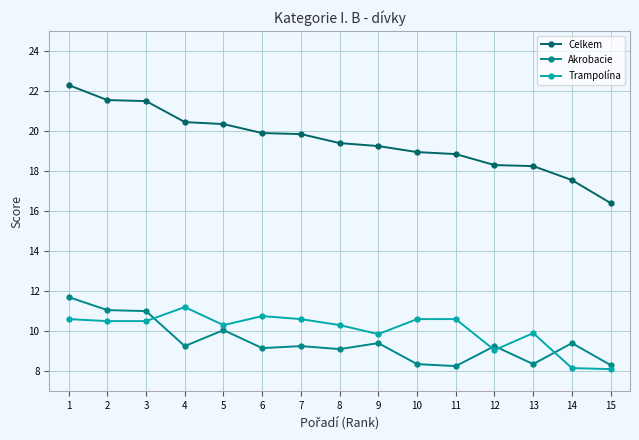

What is the sum of the Trampolína values at 8 and 15?

18.4